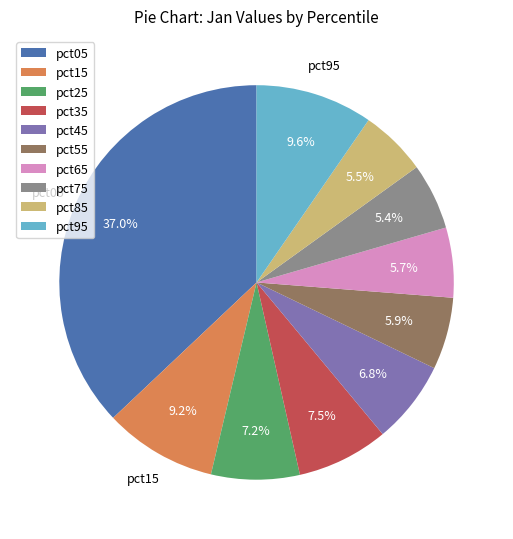

Is the sum of pct55 and pct85 greater than half?

No